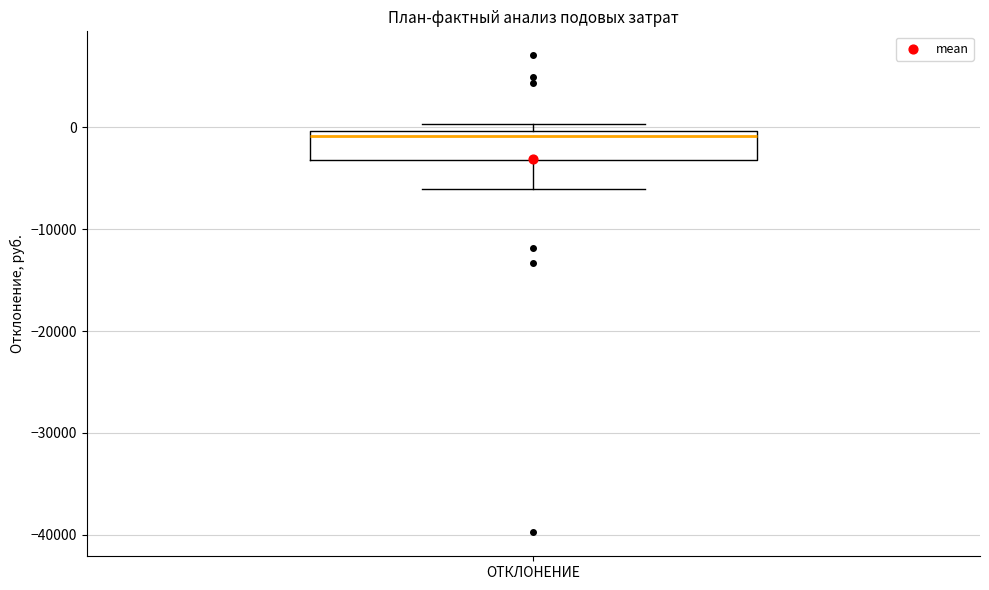

Transcribe this box plot: give where the median line is, the range the box spans, and where the two whiskers end, as read against the y-axis. The values are not printed on the chart, so give them approximately, as read against the axis.

median -1000, box -3000 to 0, whiskers -6000 to 0 (just above the box's upper edge)